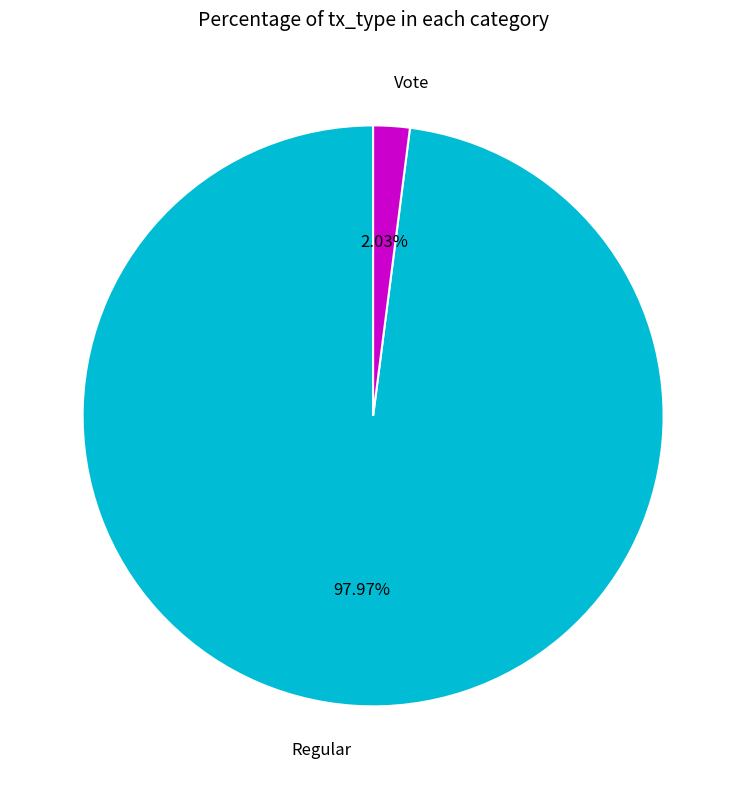

What is the majority slice?

Regular